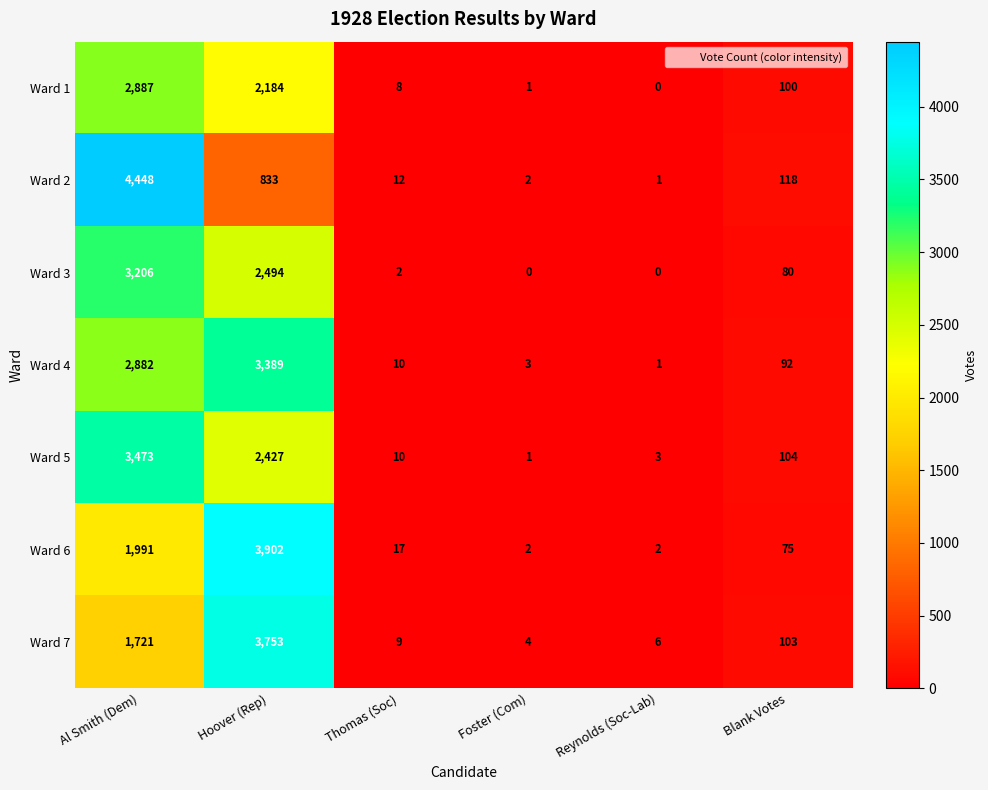

Which category has the highest value across all series?

Al Smith (Dem)